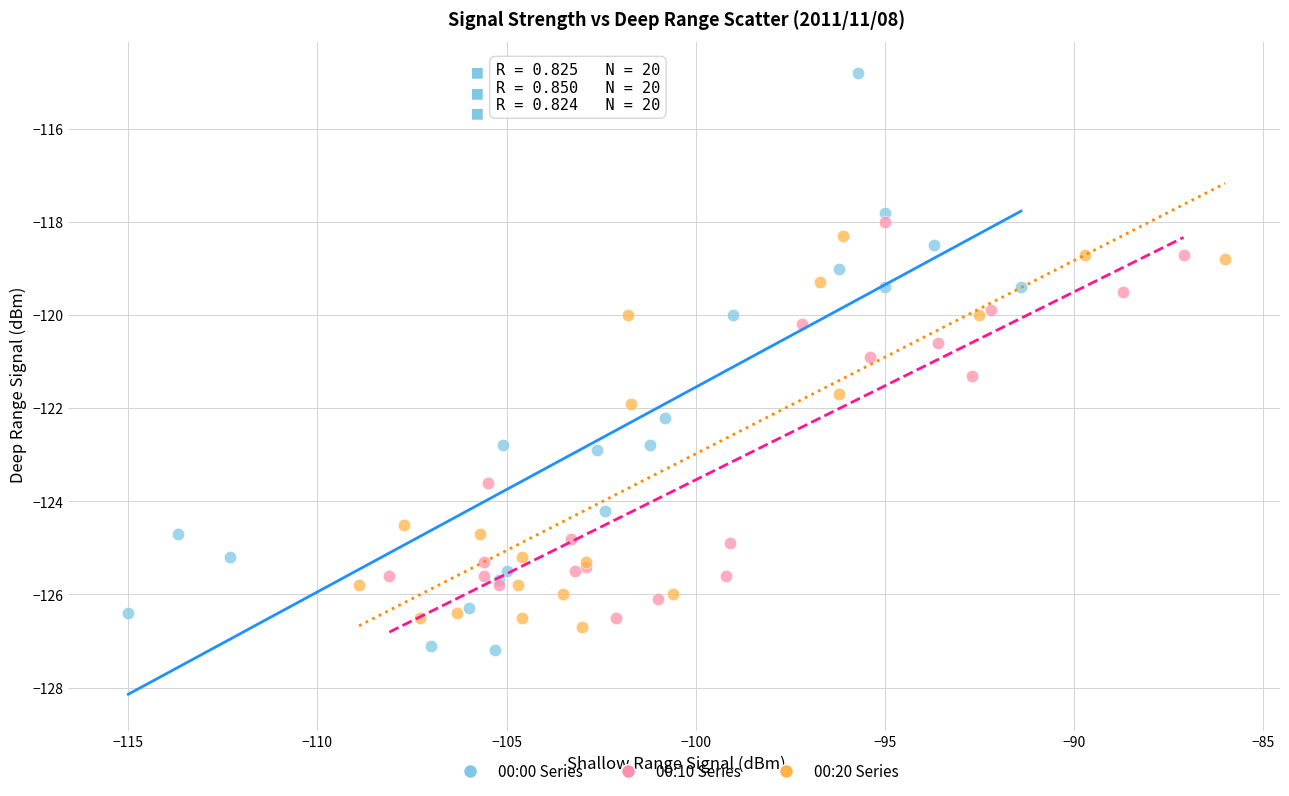

Which series has the widest spread of Y values?

00:00 Series